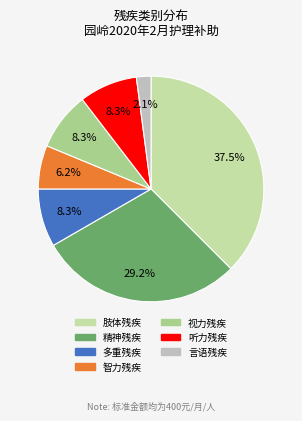

To the nearest percent, what percentage of the pie is 多重残疾?

8%